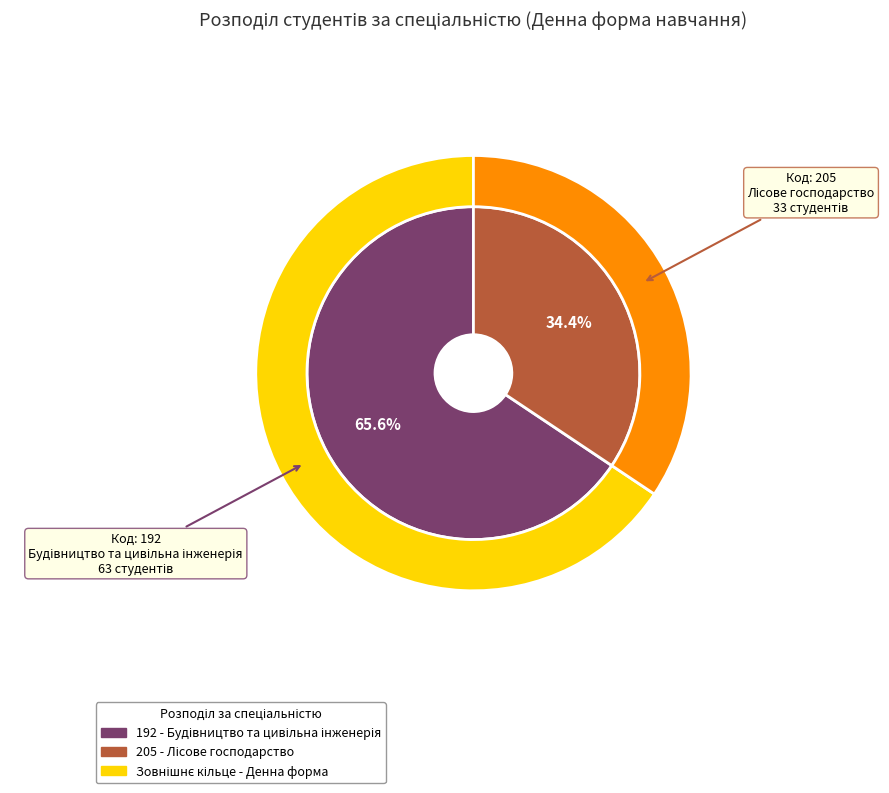

Is it true that 205 is 23% of the pie?

False